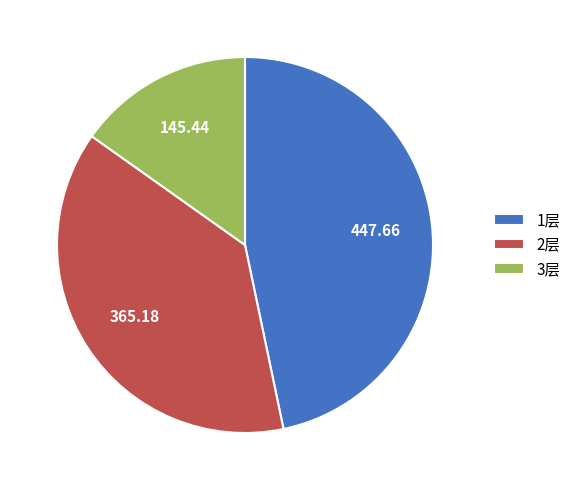

Which has a higher value, 3层 or 1层?

1层